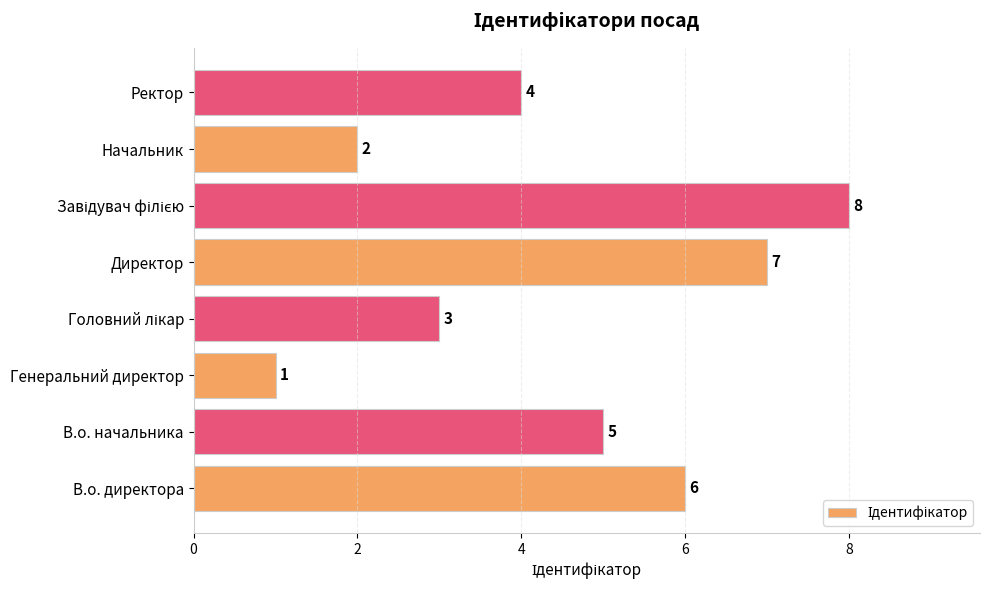

What is the difference between the values at В.о. директора and Начальник?

4